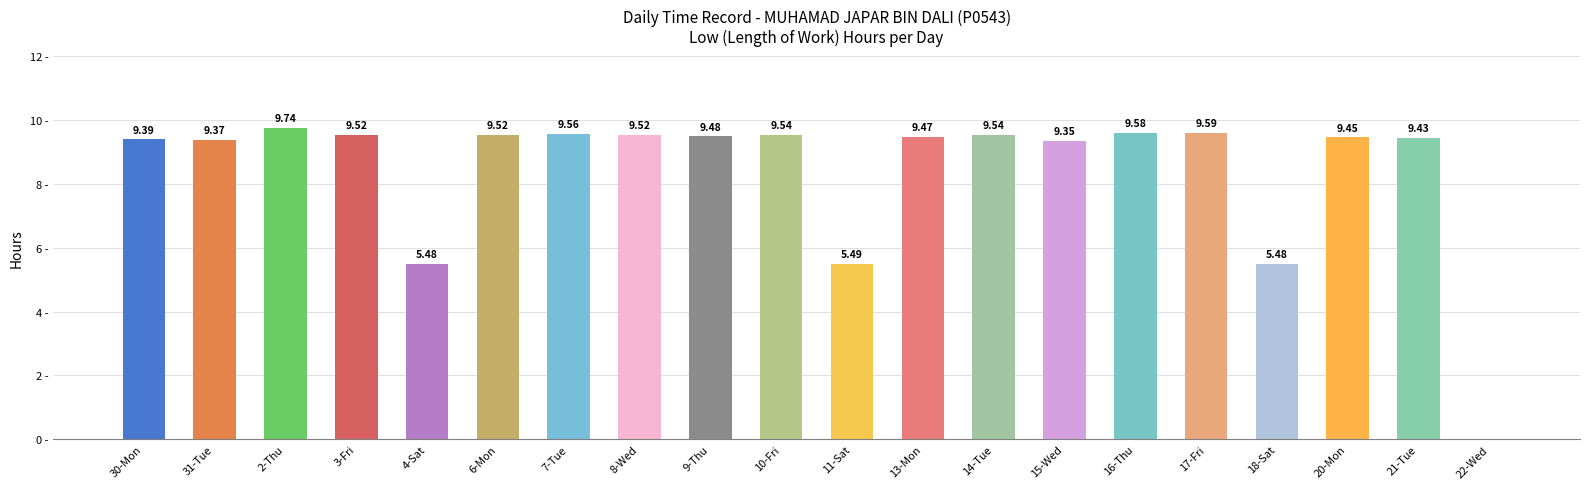

The chart shows a value of 9.7 at 2-Thu. True or false?

True